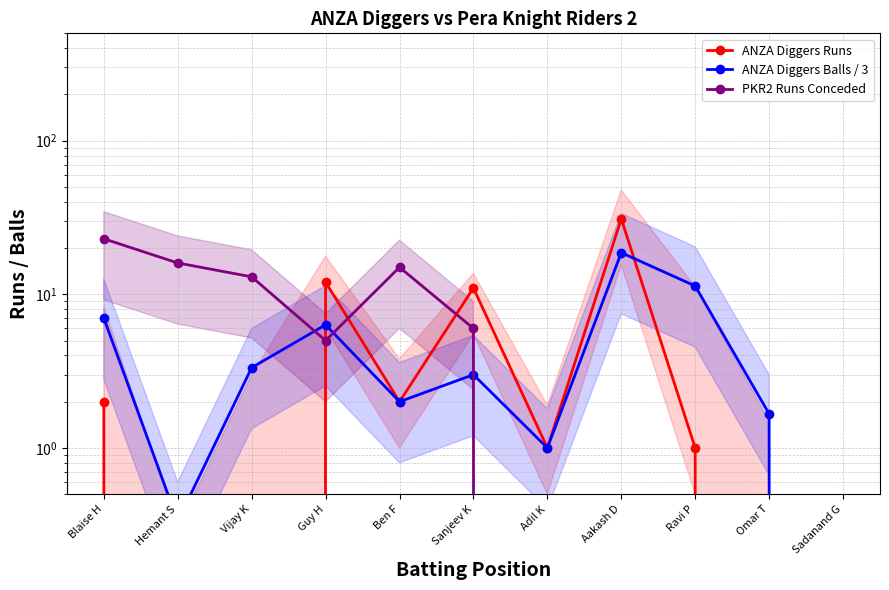

What is the label of the 3rd point from the right?

Ravi P